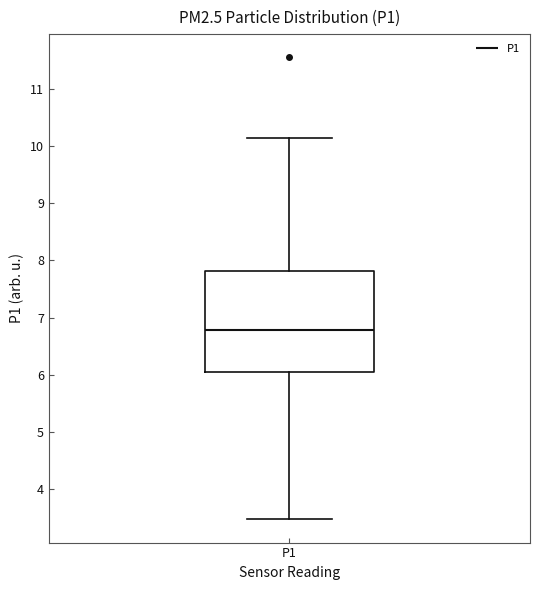

Where does the lower whisker of the box for P1 end on the y-axis? The values are not printed on the chart, so give them approximately, as read against the axis.

3.5